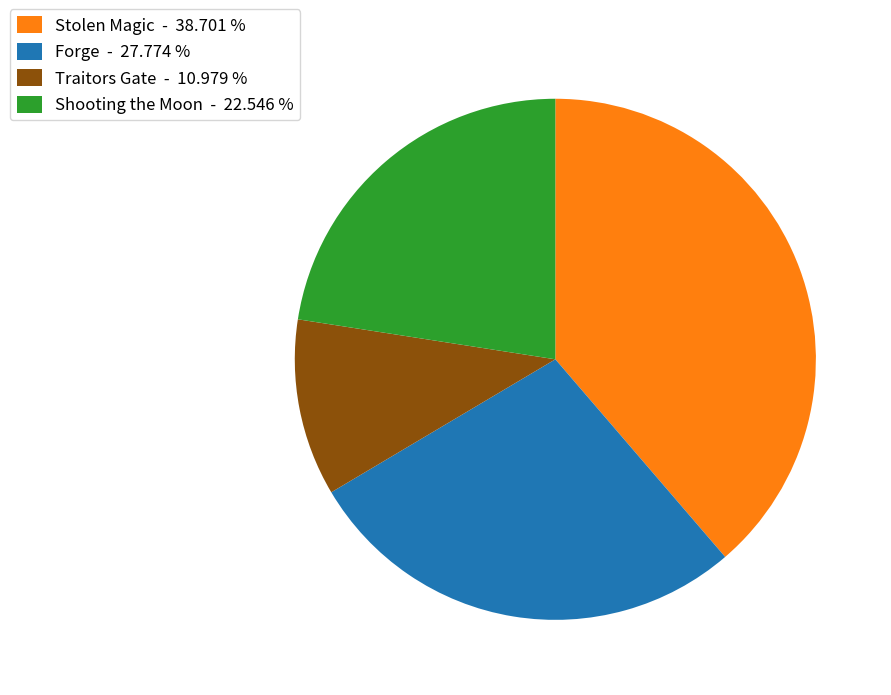

Is the sum of Shooting the Moon - 22.546 % and Traitors Gate - 10.979 % greater than half?

No